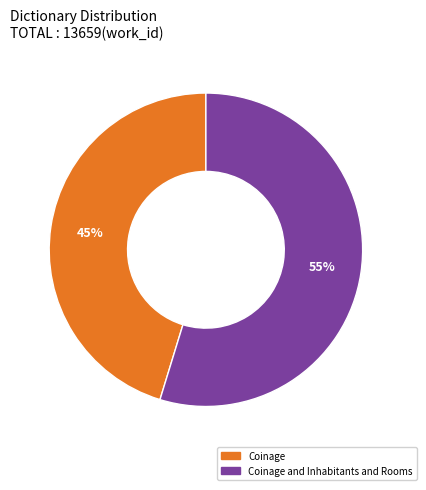

To the nearest percent, what is the average slice percentage?

50%